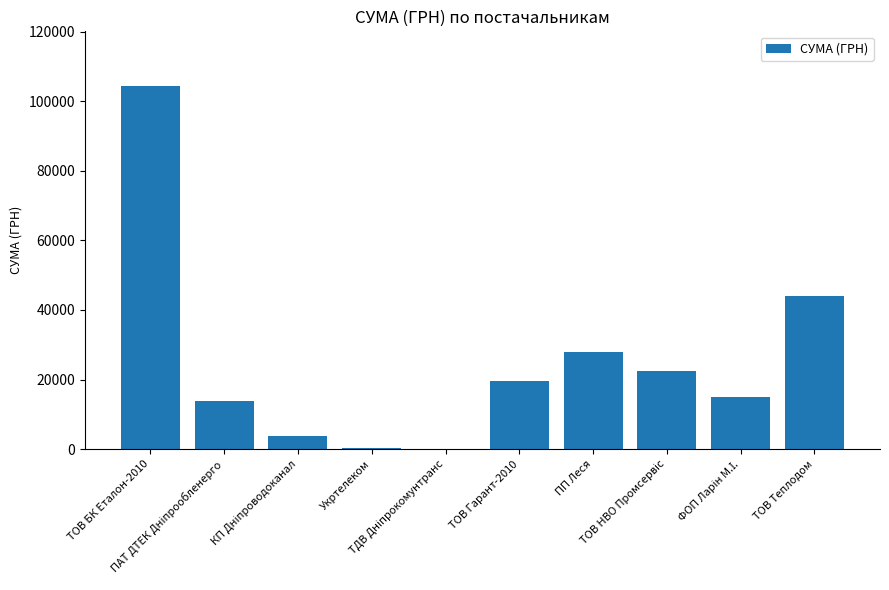

Read the value at Укртелеком.

365.3